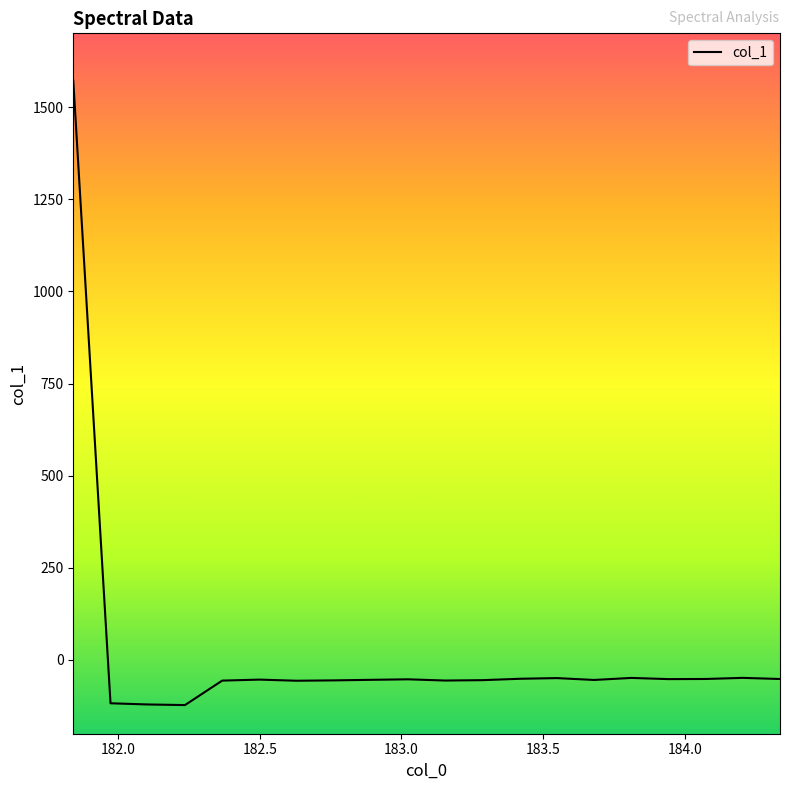

What is the difference between the maximum and minimum values?

1693.9